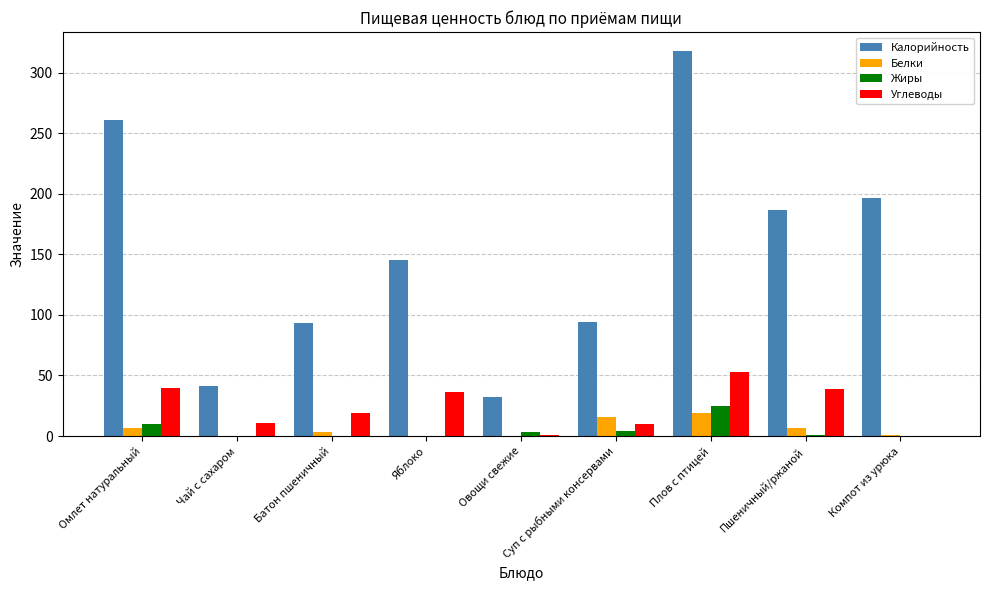

Which category has the highest value across all series?

Плов с птицей